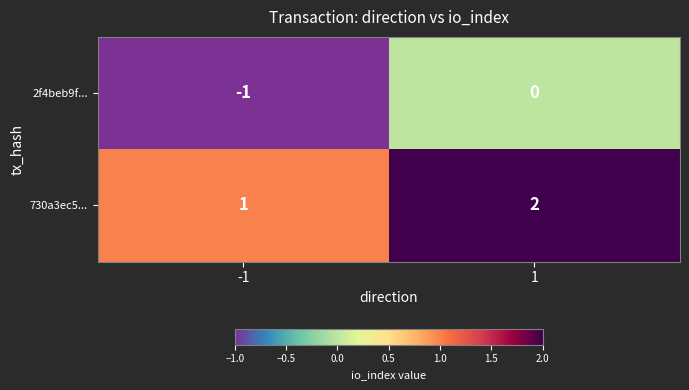

Which series has the largest total across all categories?

730a3ec5...